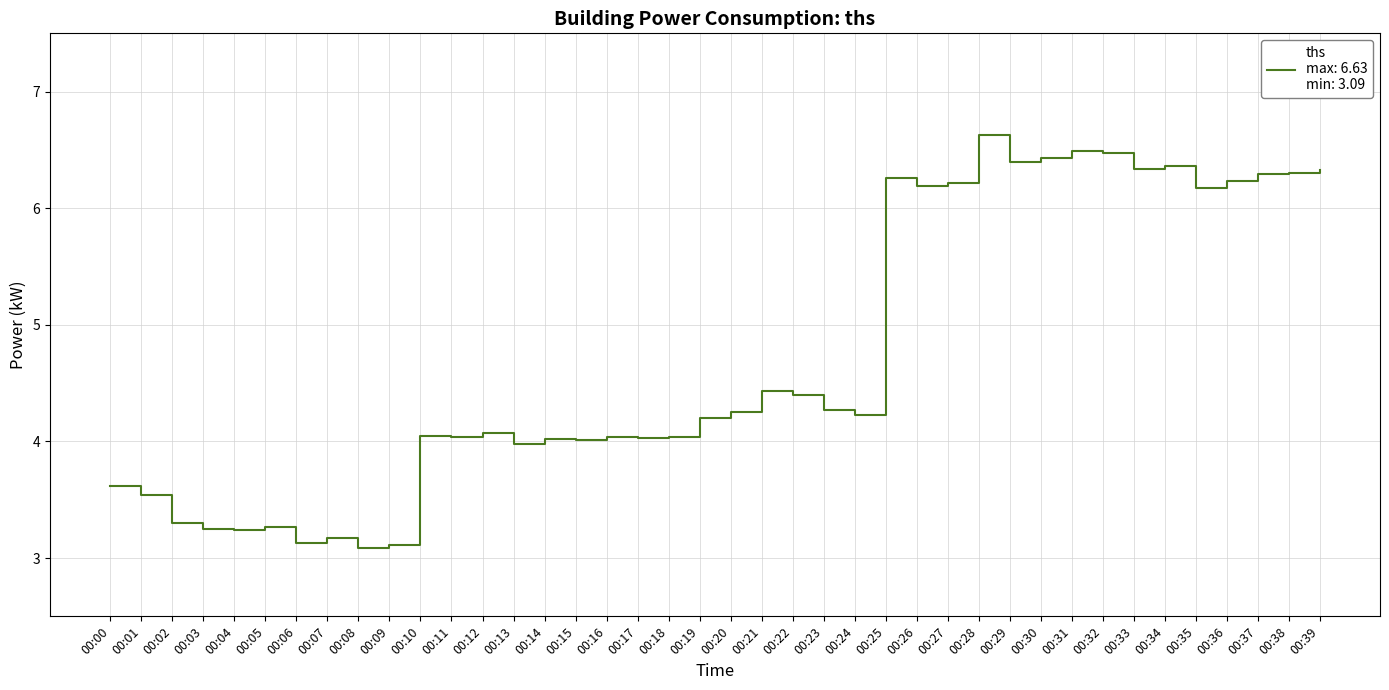

What is the change in value from 00:29 to 00:32?

+0.1